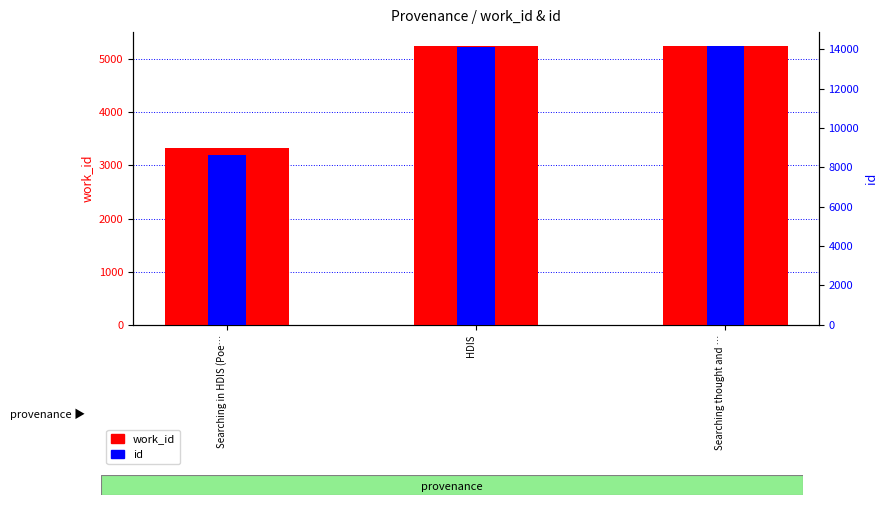

The value of work_id at Searching in HDIS (Poe… is 3331. True or false?

True